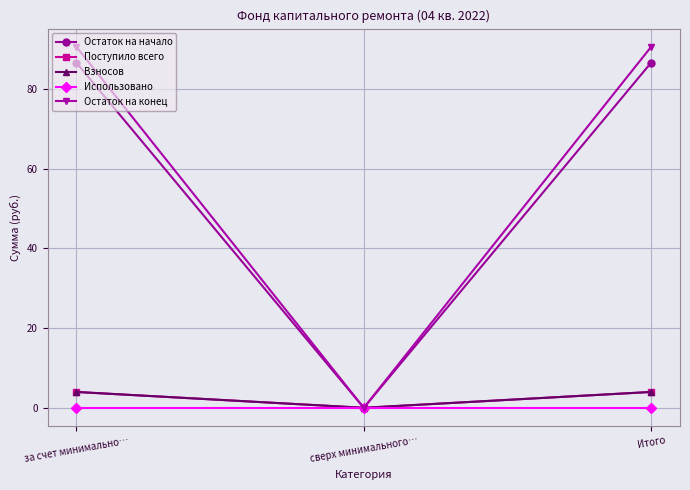

Does the chart have visible grid lines?

Yes